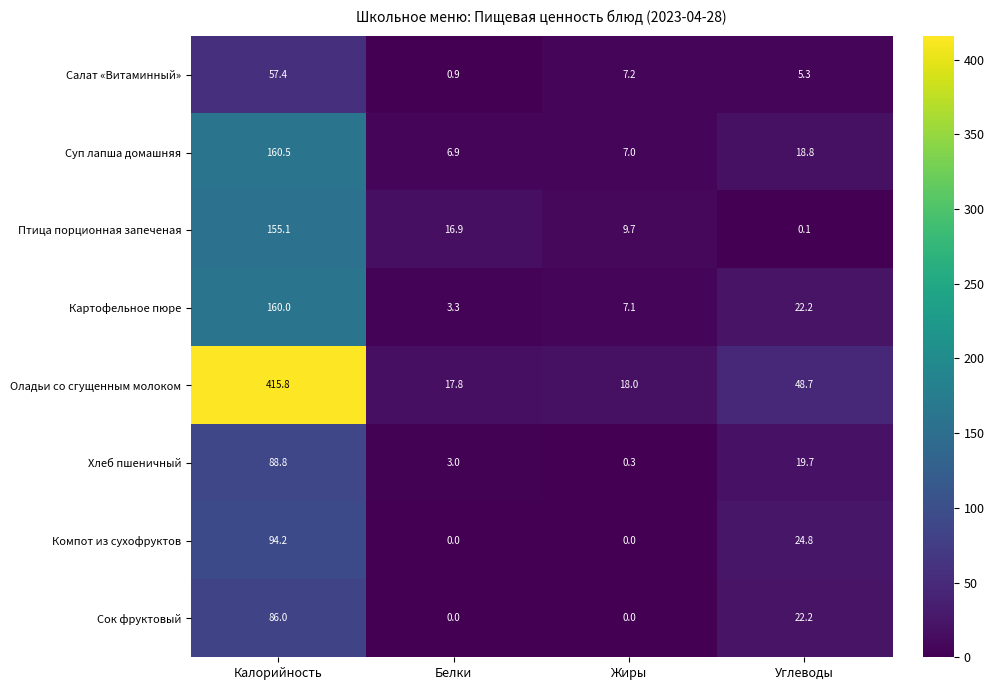

What is the total value across all series at Жиры?

49.3